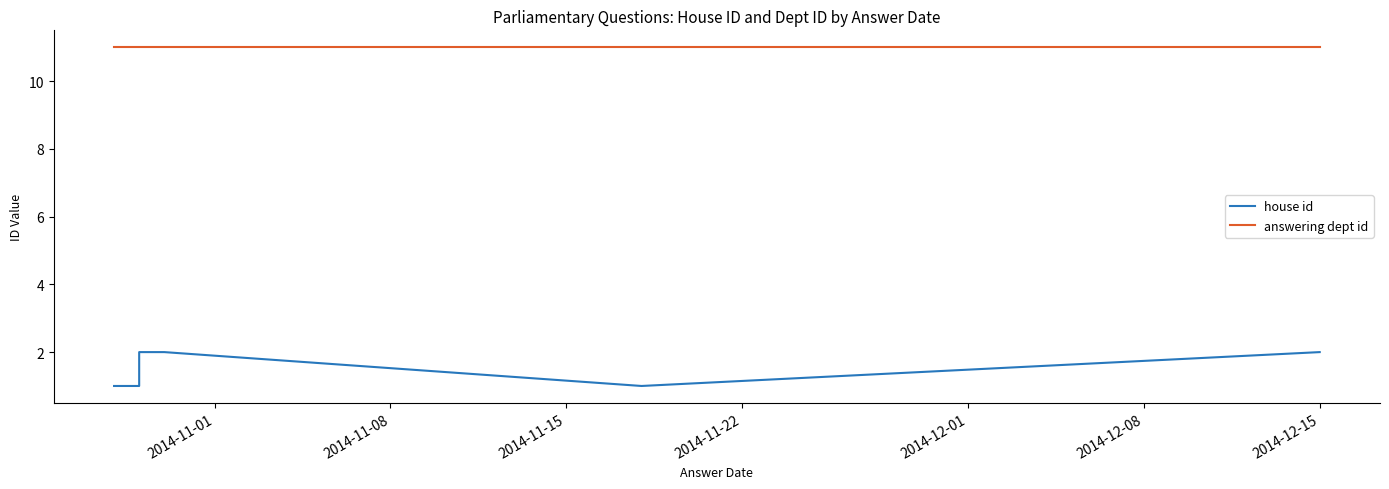

The value of answering dept id at 2014-12-15 is 11. True or false?

True